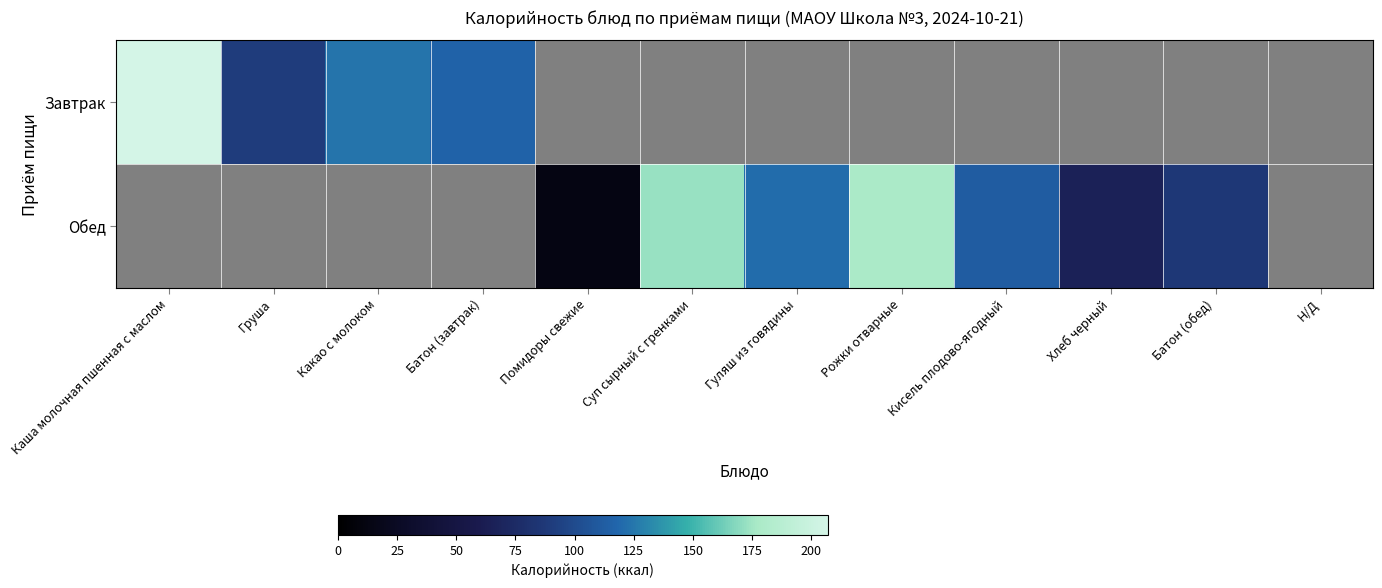

Which label corresponds to the largest value in the chart?

Каша молочная пшенная с маслом